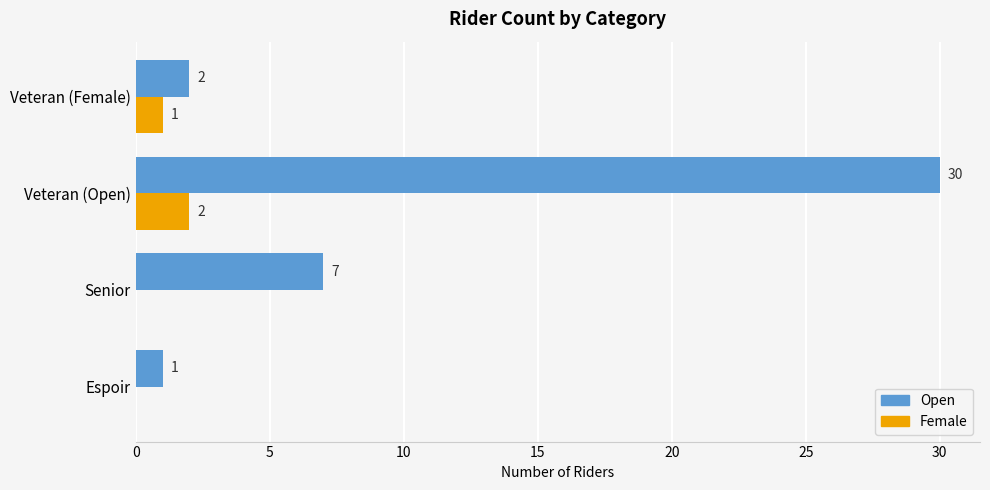

What is the total value across all series at Senior?

7